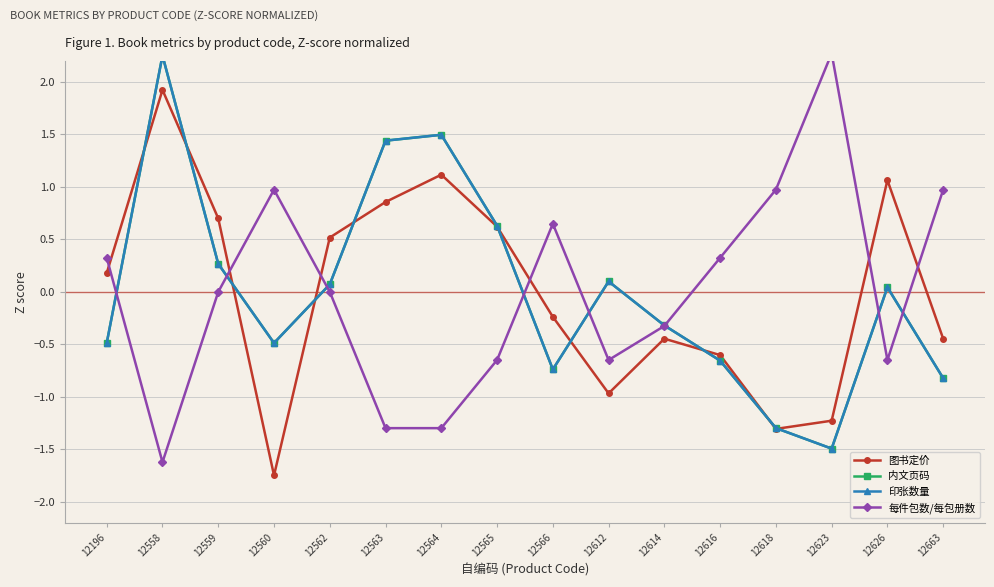

Is it true that 图书定价 equals -0.7 at 12663?

False